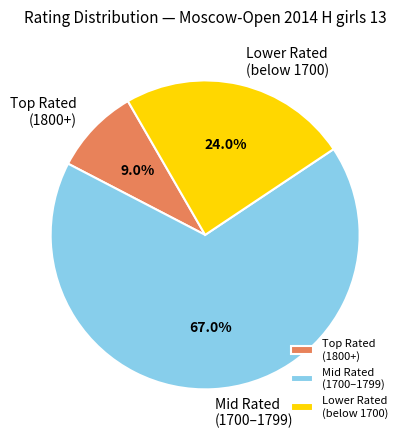

Is there any slice that represents more than half of the pie?

Yes